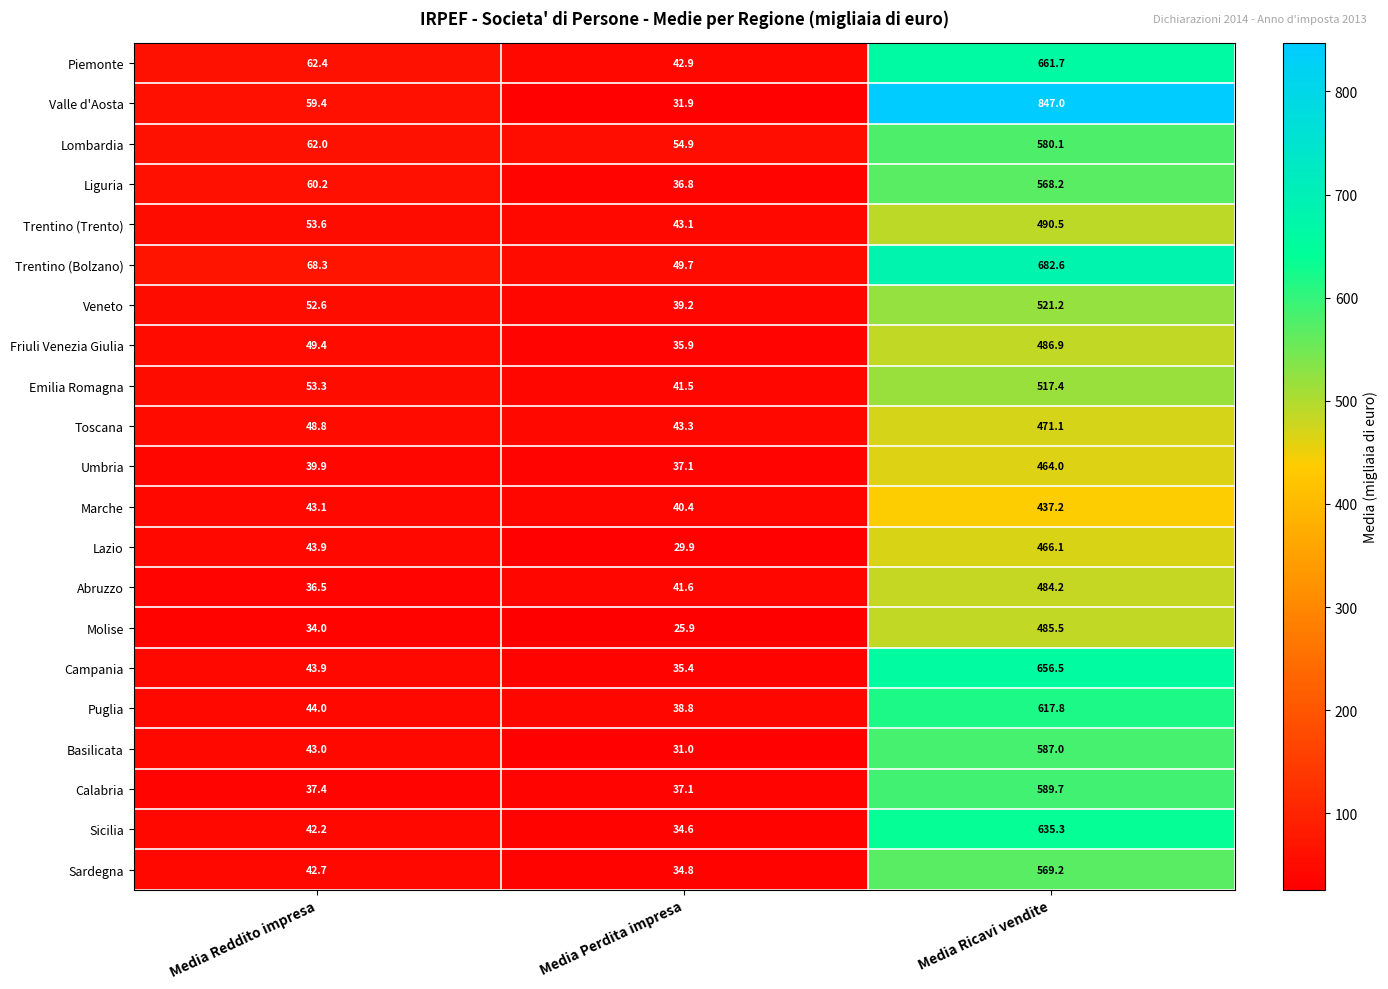

What is the difference between the maximum and minimum values in the Trentino (Bolzano) series?

632.9